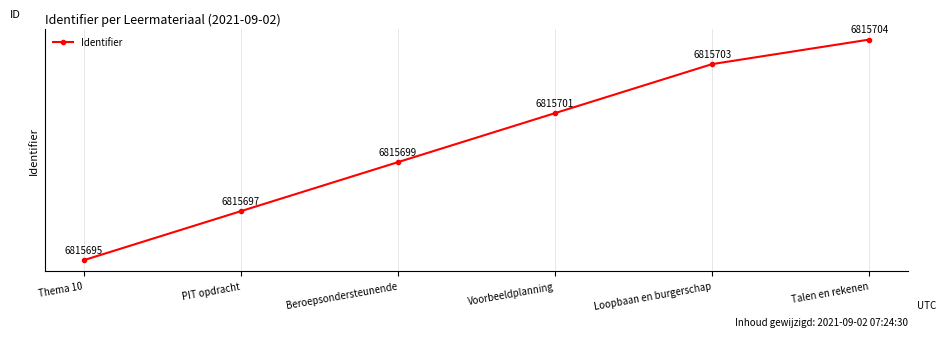

What is the minimum value shown in the chart?

6815695